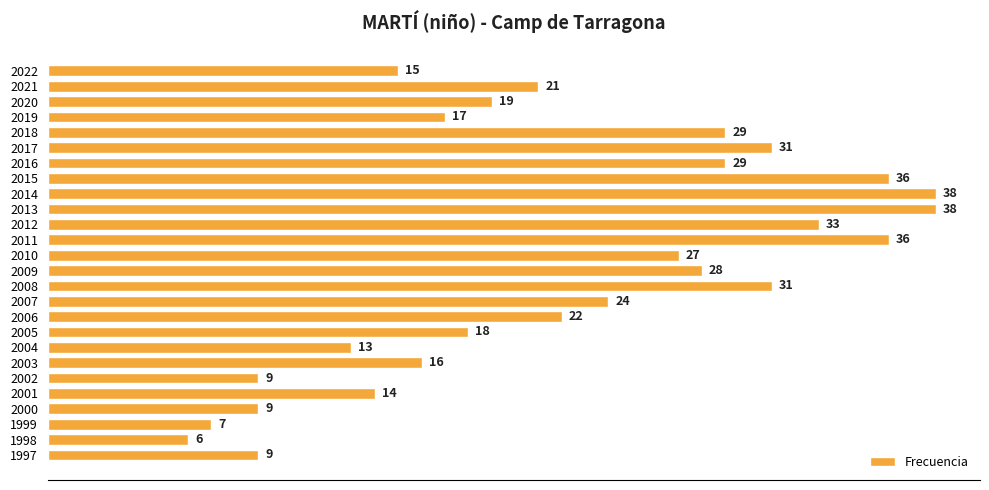

Which label corresponds to the smallest value in the chart?

1998